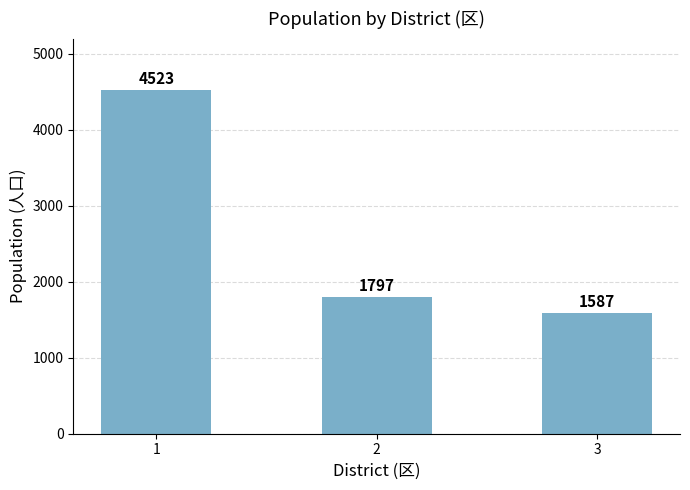

At which category does the chart reach its peak across all series?

1